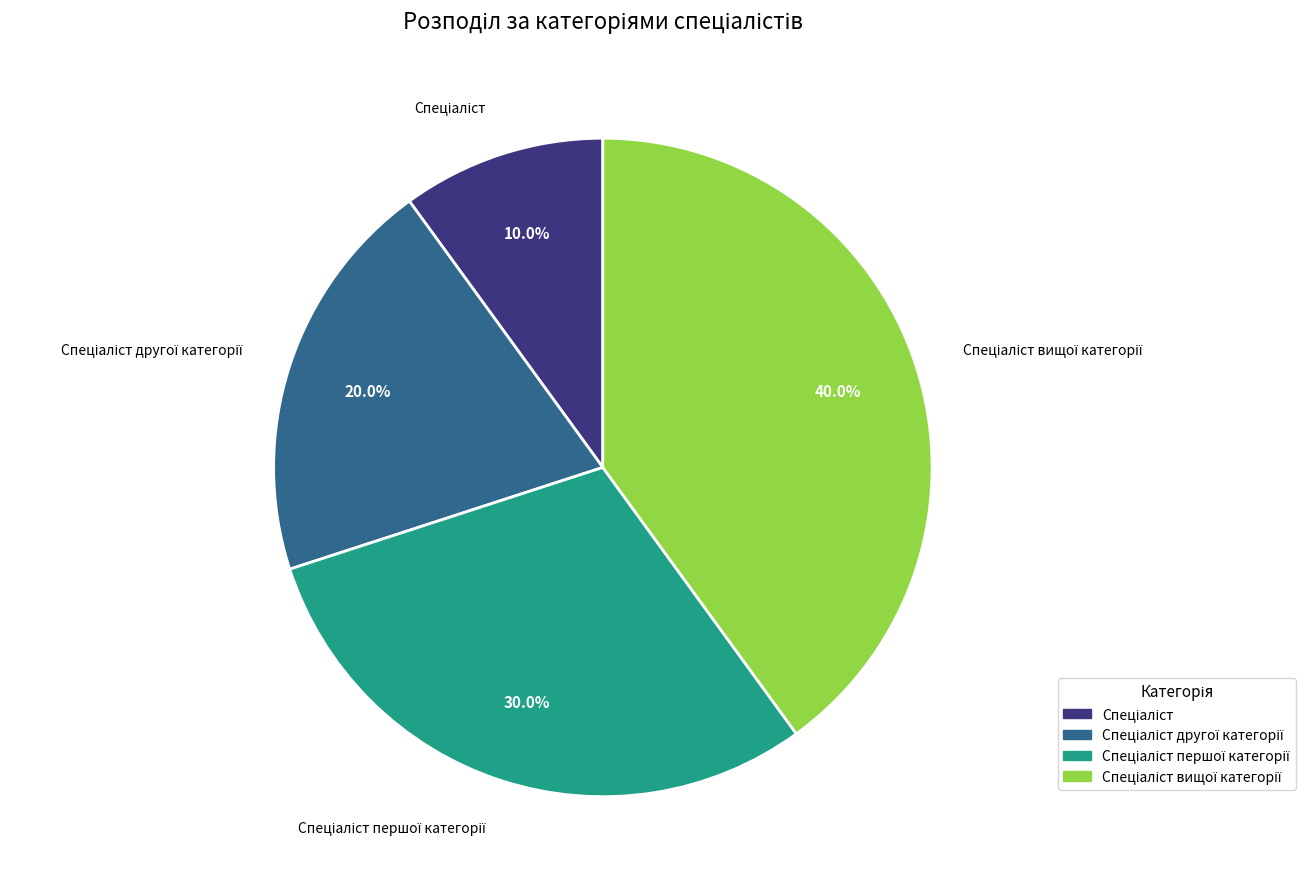

Is there a majority slice in this chart?

No